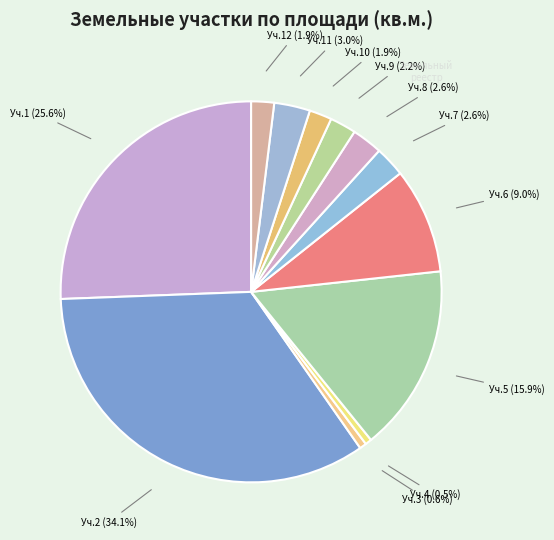

Is there a majority slice in this chart?

No